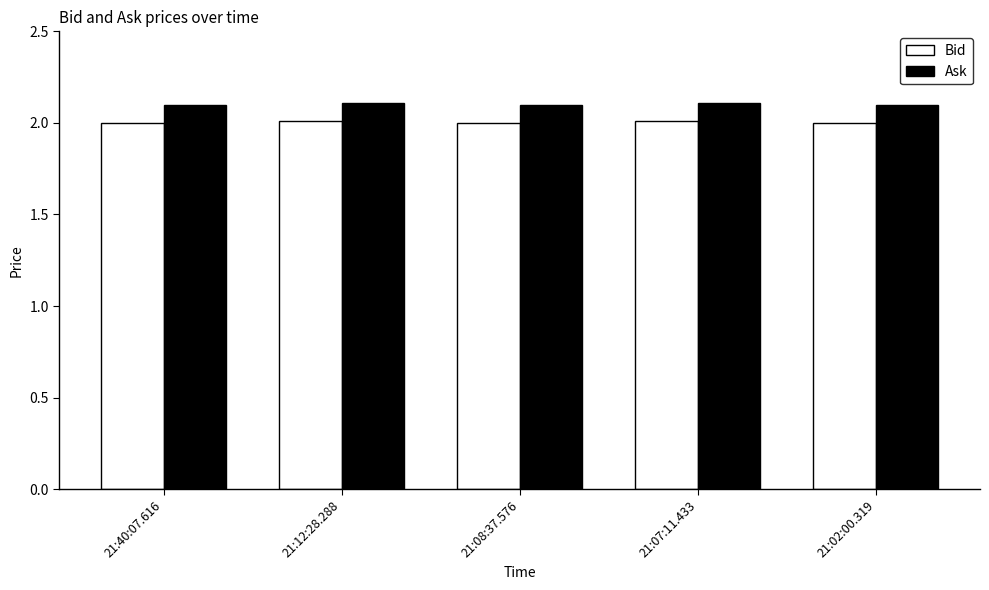

What is the label of the 1st bar from the right?

21:02:00.319